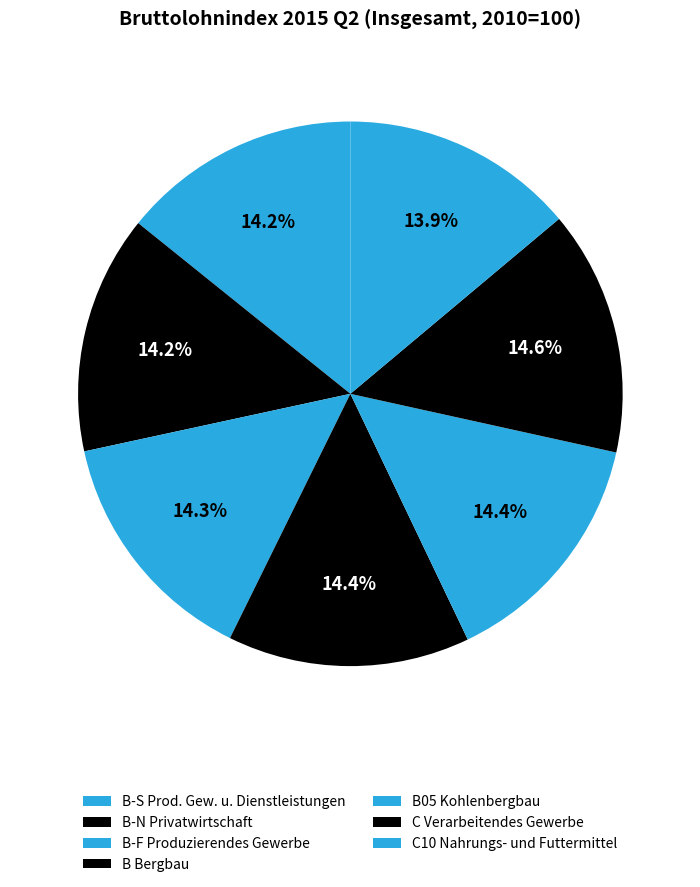

How many segments does this pie chart have?

7